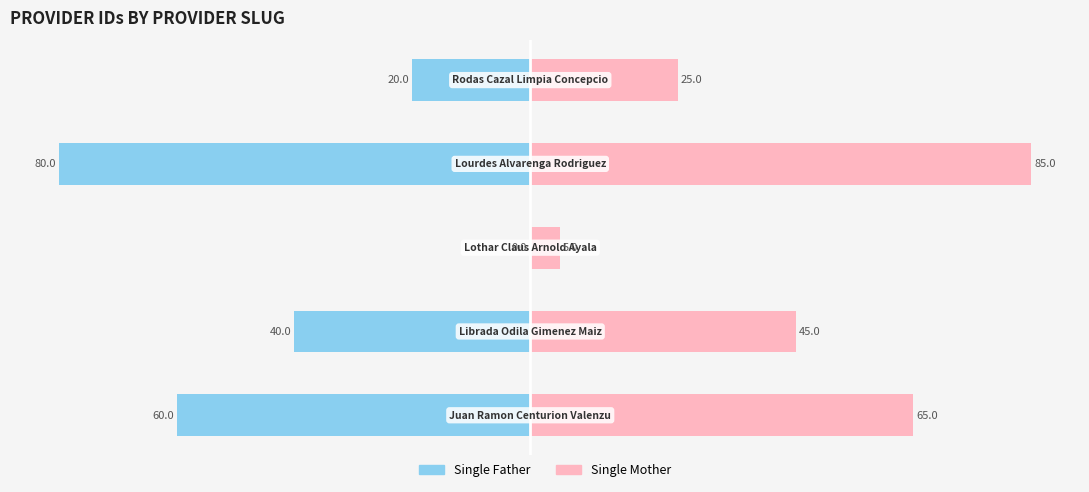

Count the number of data series in this chart.

2